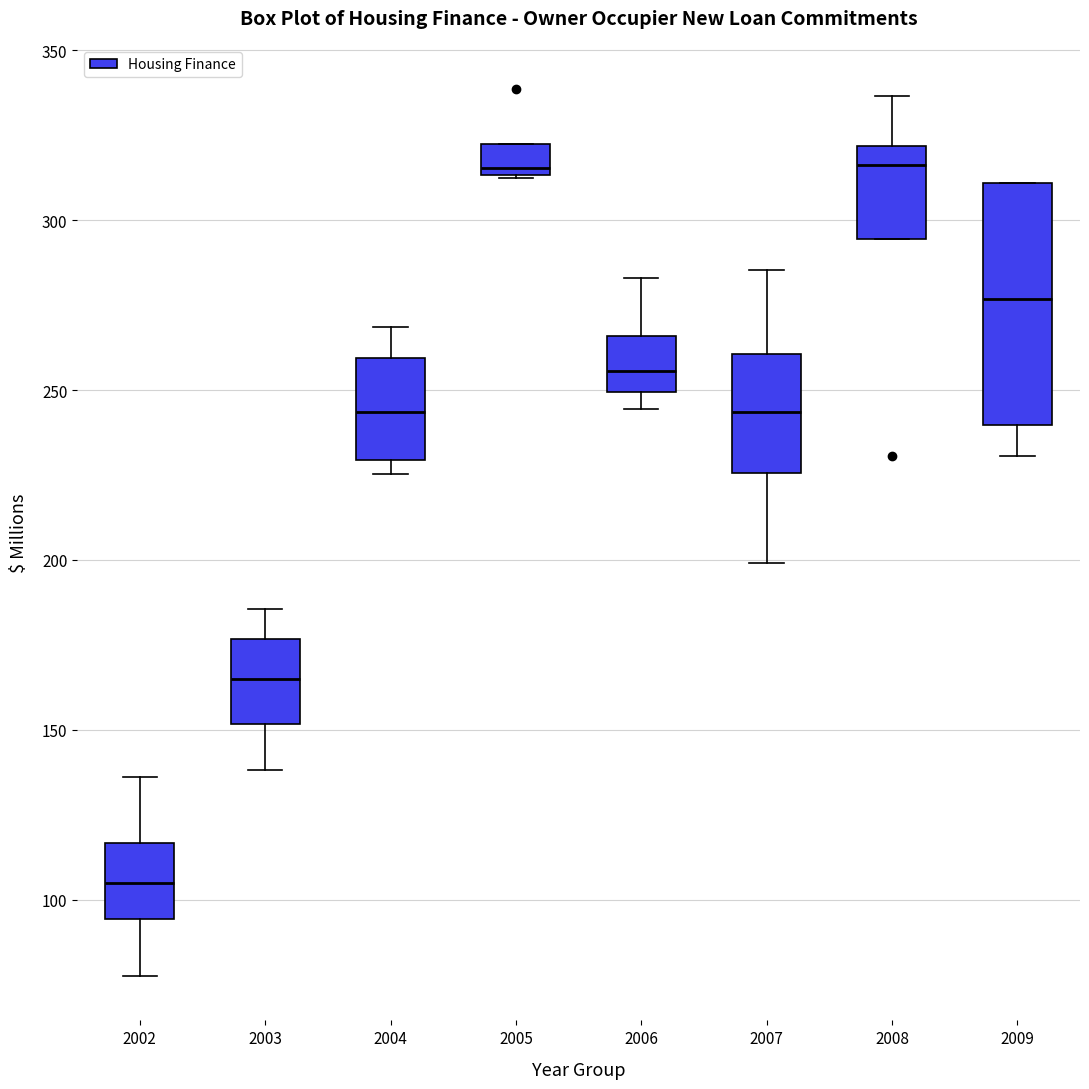

Comparing the boxes themselves (not the whiskers), which one is the tallest?

2009